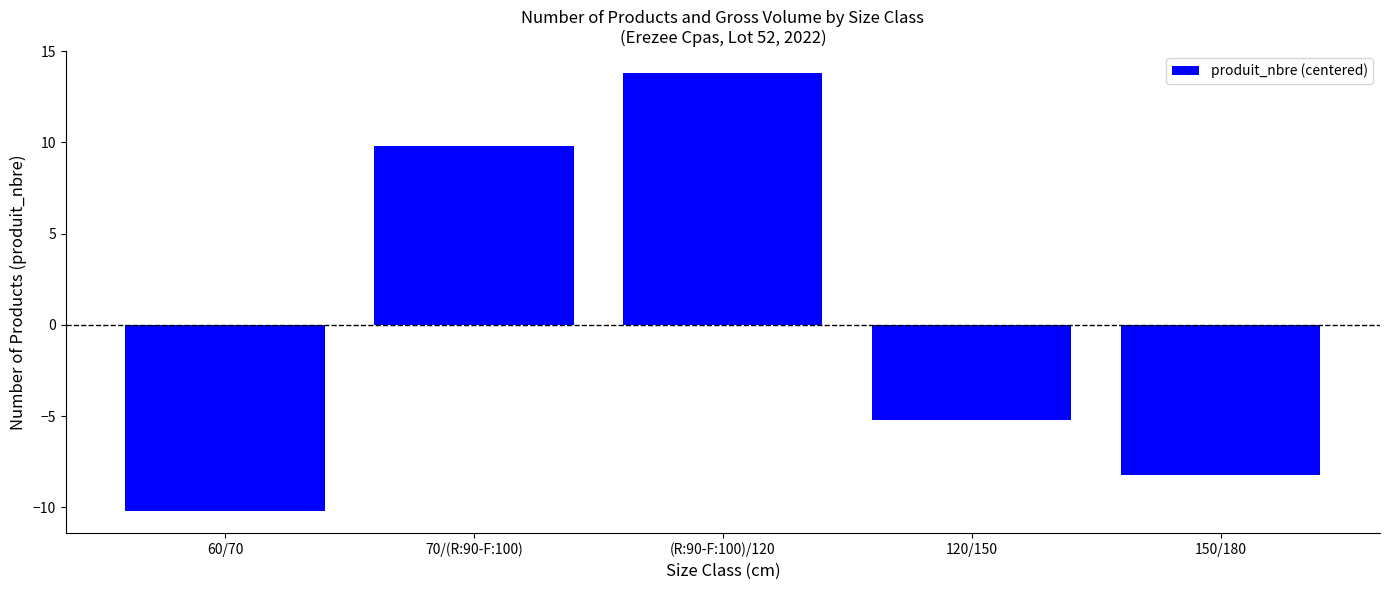

How many bars are there in total?

5